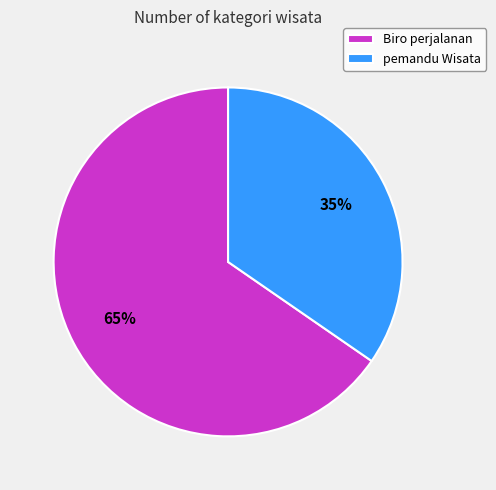

Rank the categories by value from highest to lowest.

Biro perjalanan, pemandu Wisata